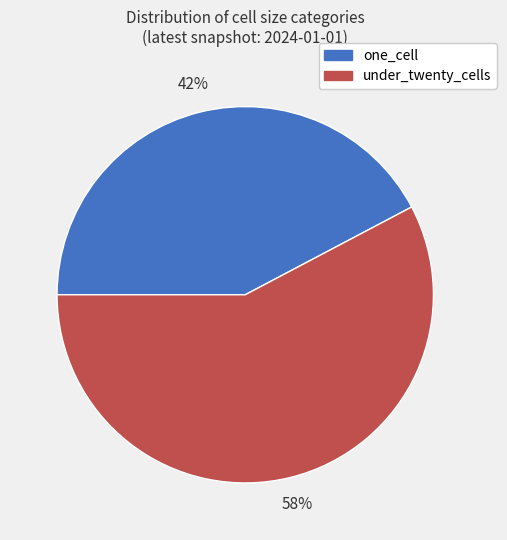

How many slices are in this pie chart?

2